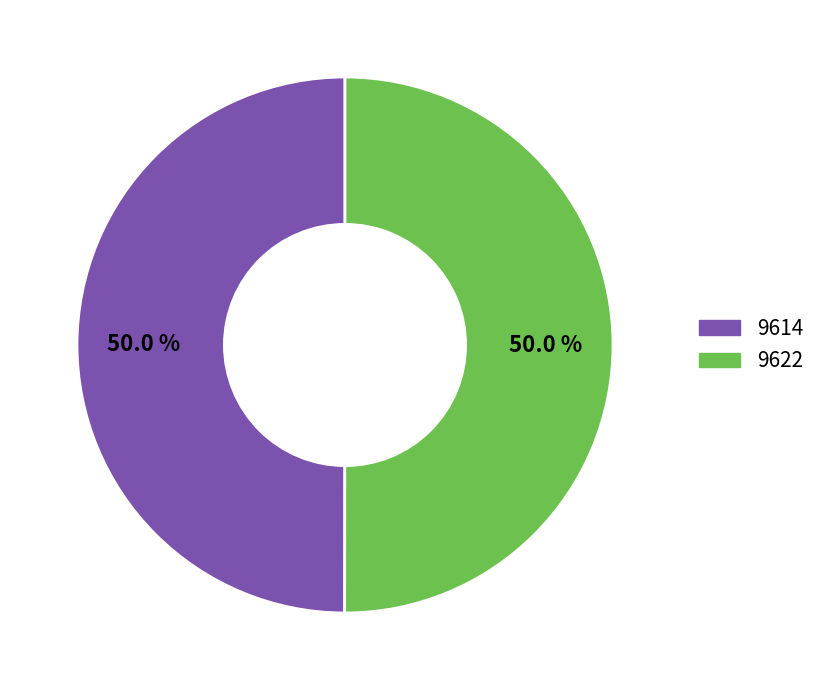

How much of the chart is everything except 9614?

50.0%